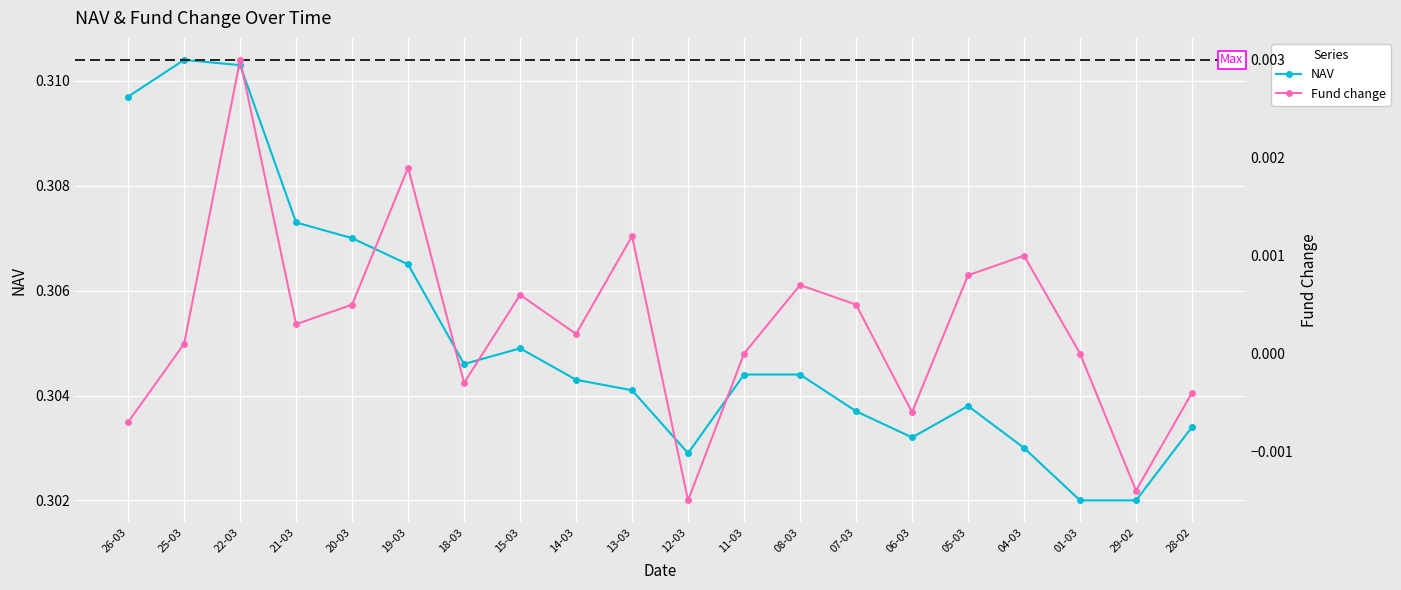

List the series in order of their peak value, lowest first.

Fund change, NAV